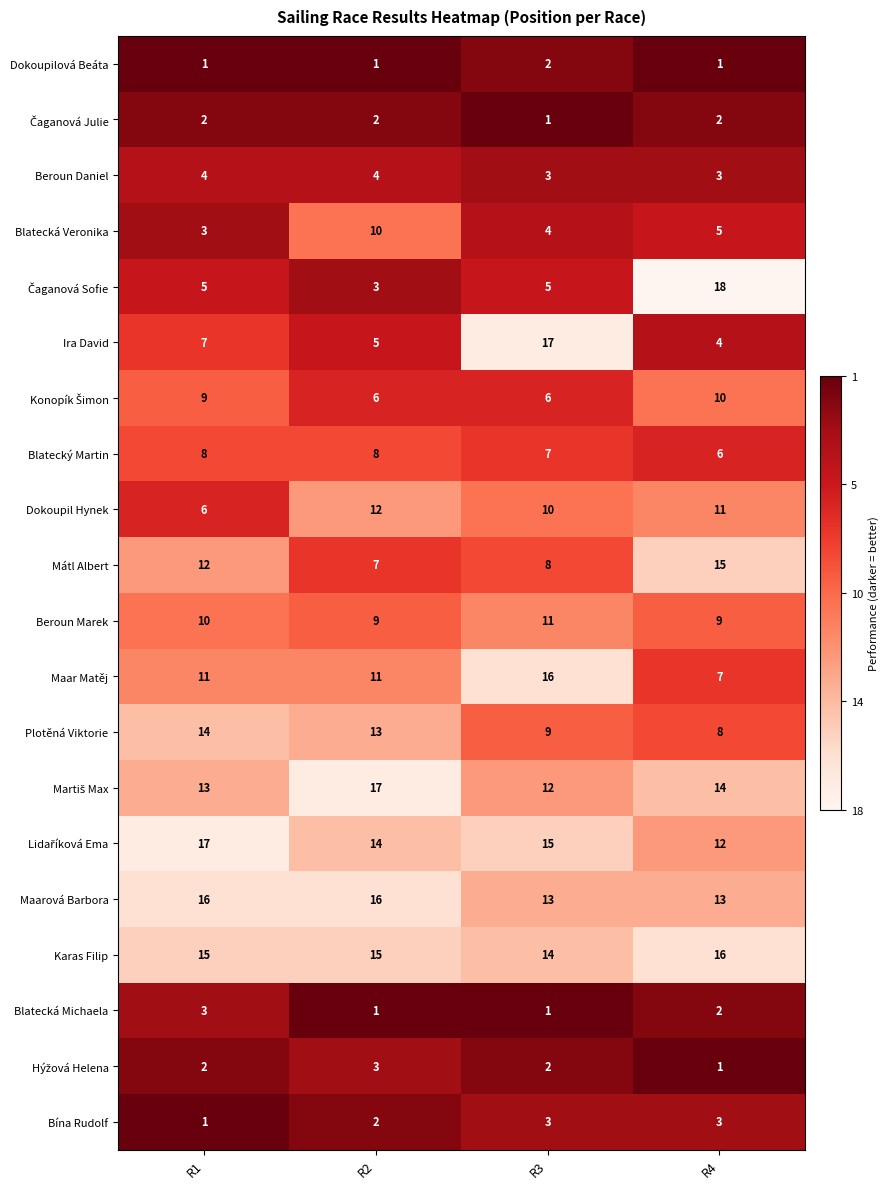

What is the total value across all series at R1?

159